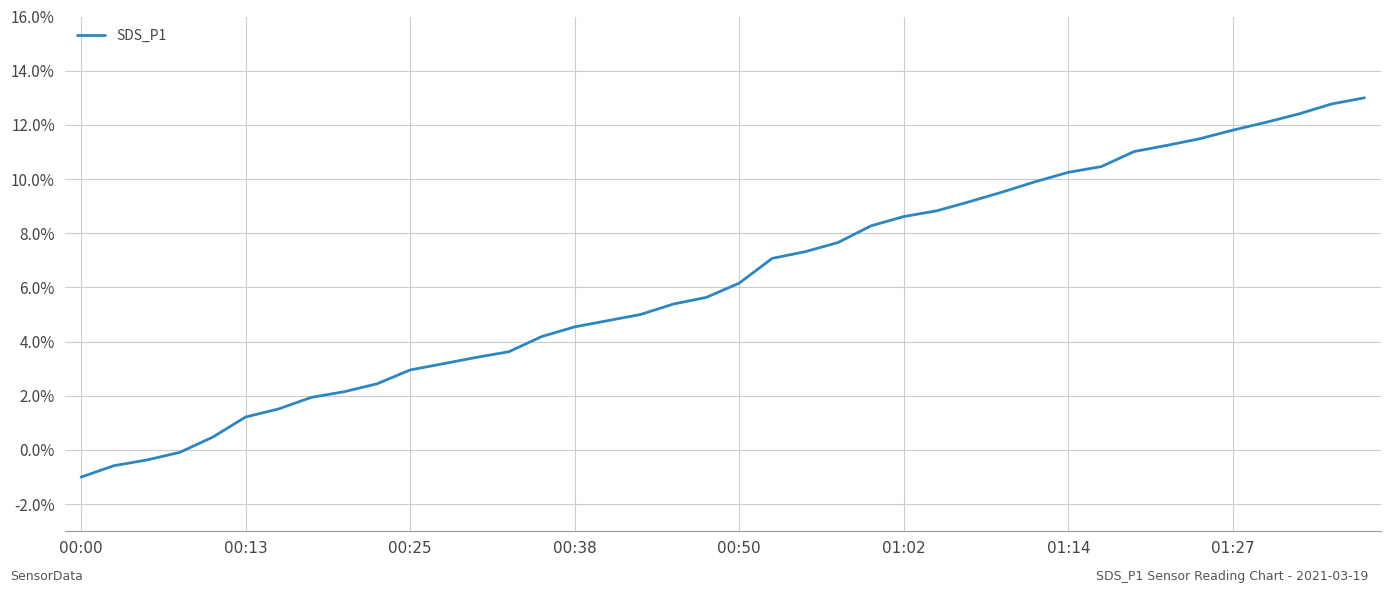

True or false: there are more than 2 points higher than both neighbors.

False